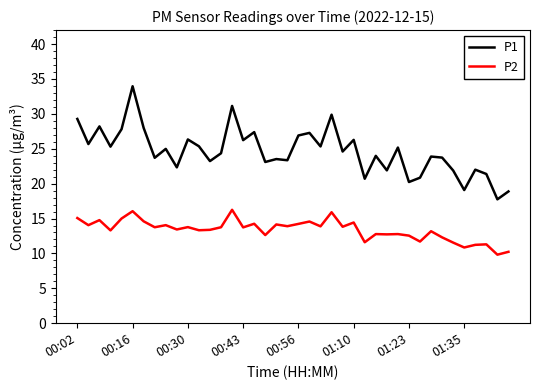

What is the difference between the maximum and minimum values in the P1 series?

16.2